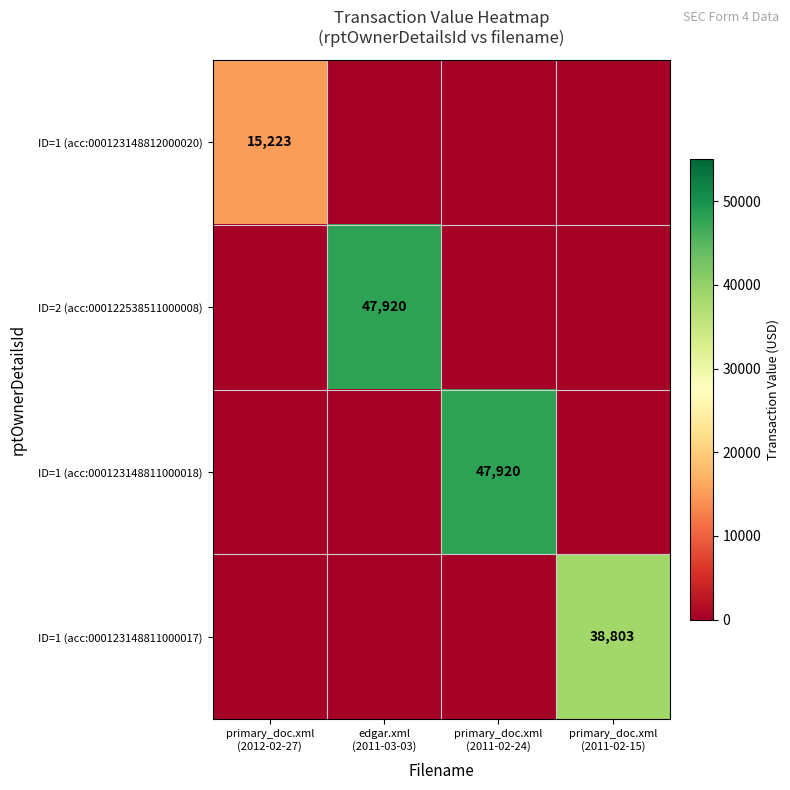

Between edgar.xml
(2011-03-03) and primary_doc.xml
(2011-02-24), which is larger?

edgar.xml
(2011-03-03)